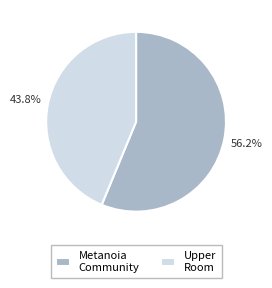

Which slice is the smallest?

Upper Room